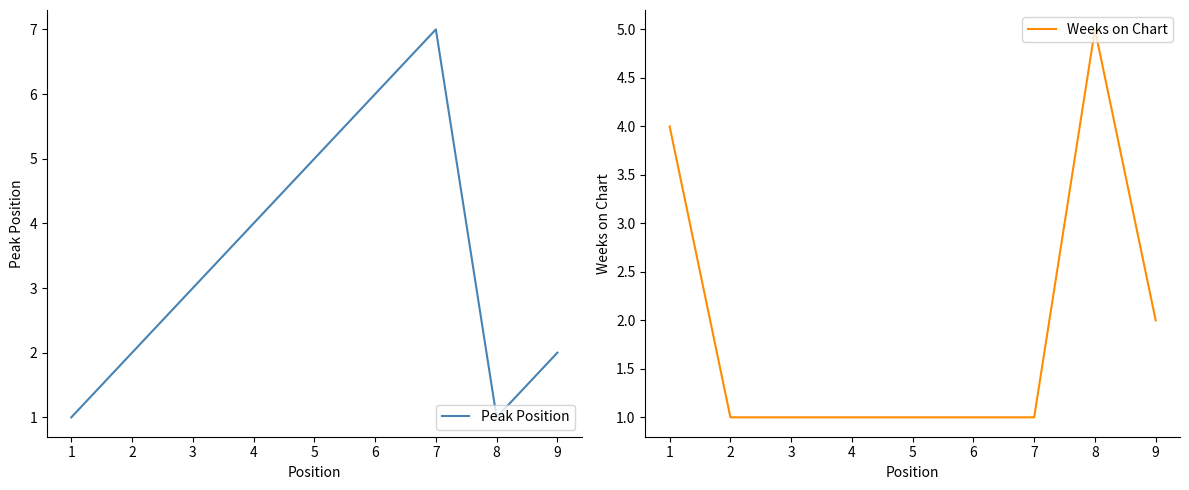

What is the maximum value for Peak Position?

7